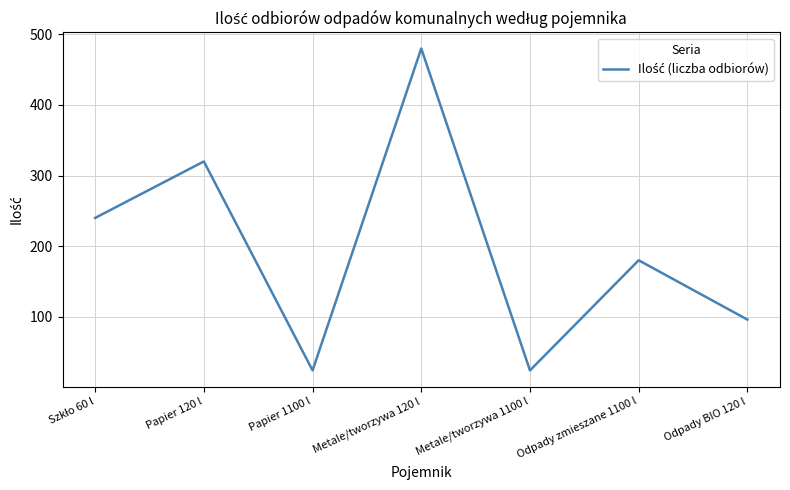

What is the maximum value shown in the chart?

480